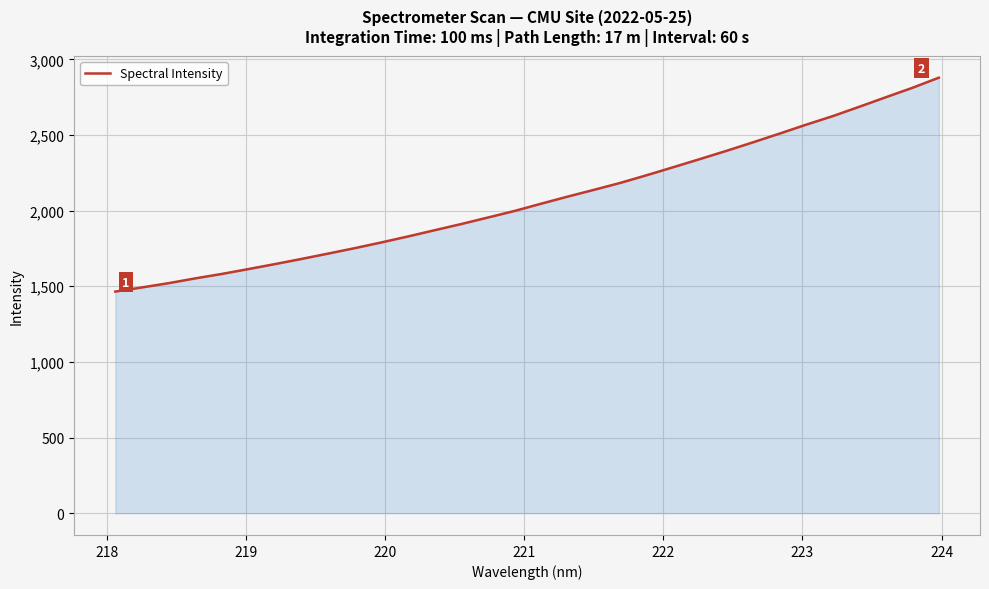

True or false: there are more than 0 points higher than both neighbors.

False